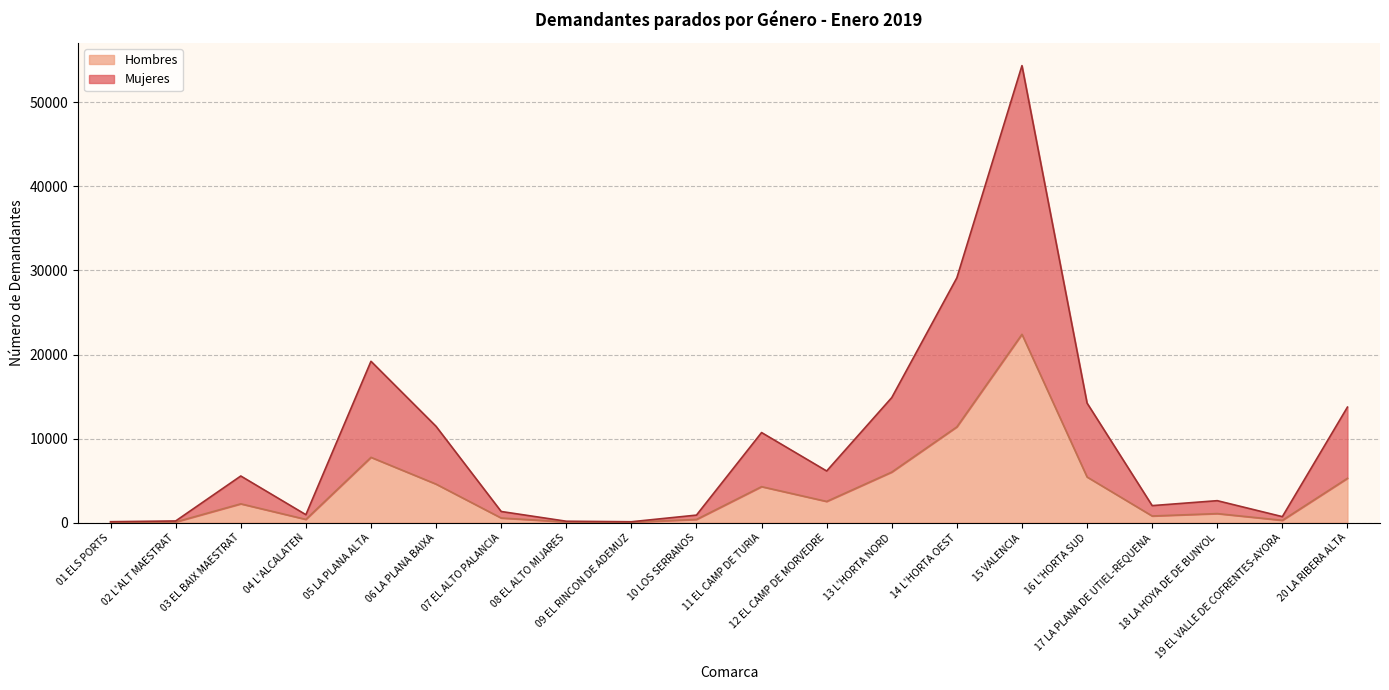

The value of Mujeres at 15 VALENCIA is 90359. True or false?

False